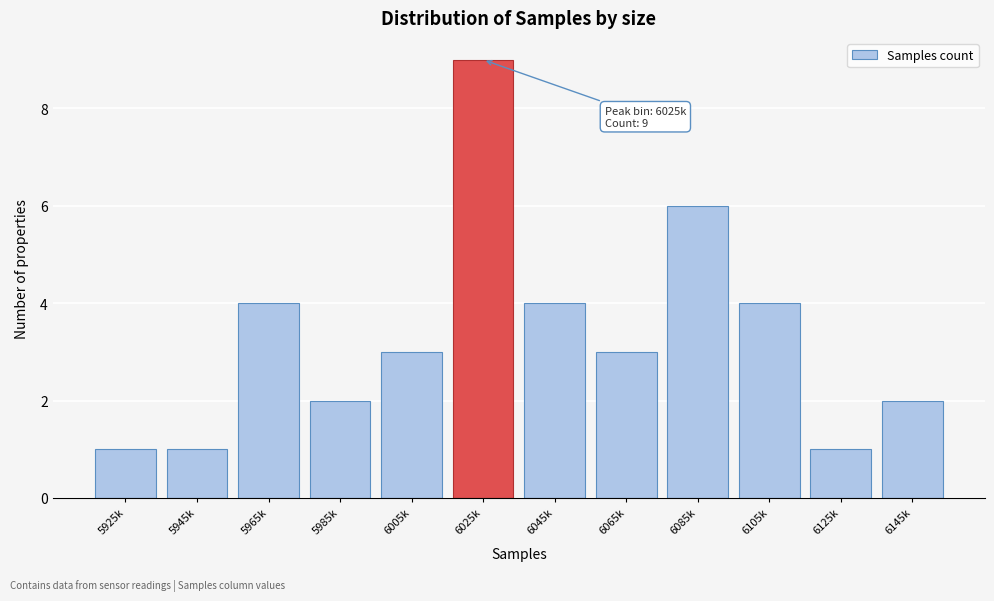

Reading left to right, what are all the values shown in this chart?

5925k=1	5945k=1	5965k=4	5985k=2	6005k=3	6025k=9	6045k=4	6065k=3	6085k=6	6105k=4	6125k=1	6145k=2